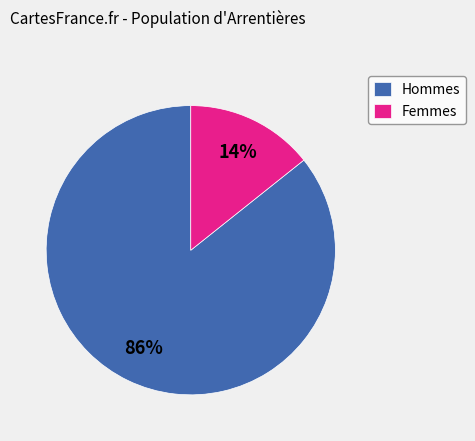

Rank the categories by value from lowest to highest.

Femmes, Hommes